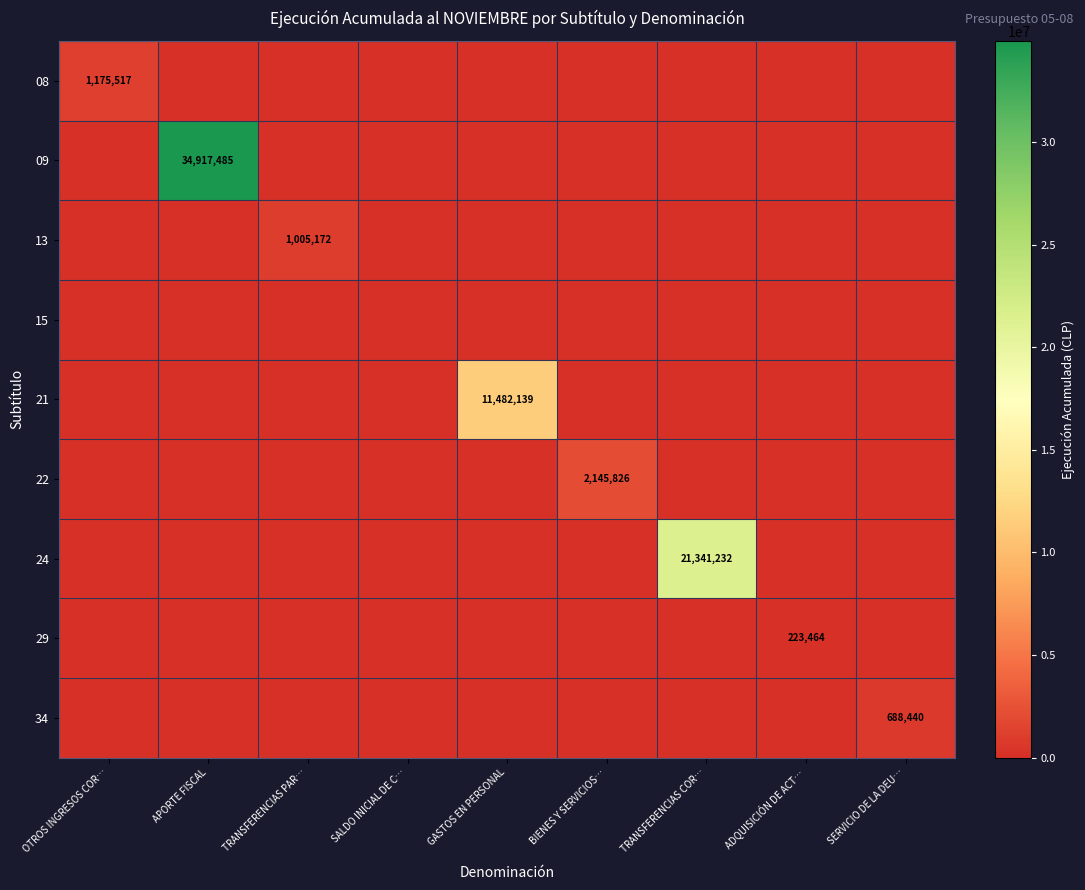

What is the total value across all series at OTROS INGRESOS COR…?

1175517